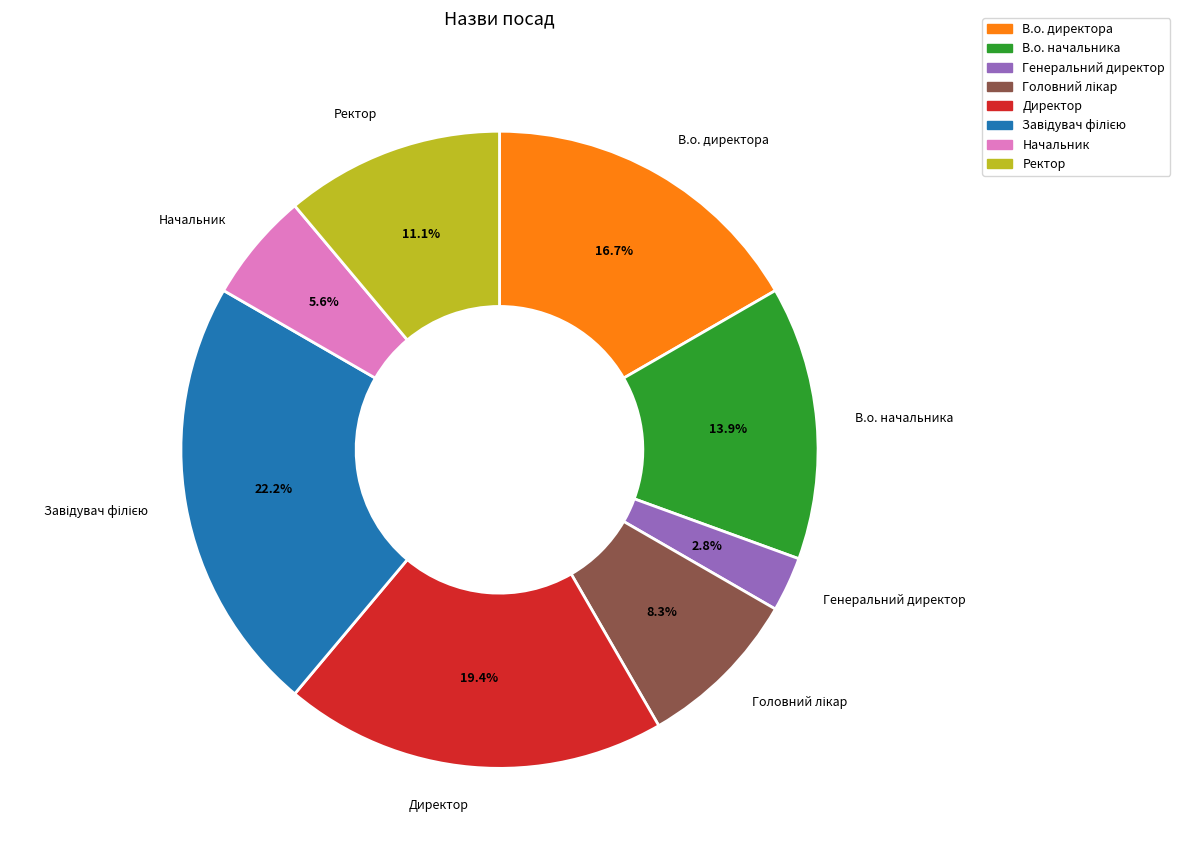

To the nearest percent, what is the difference between the Директор and В.о. директора slice percentages?

3%